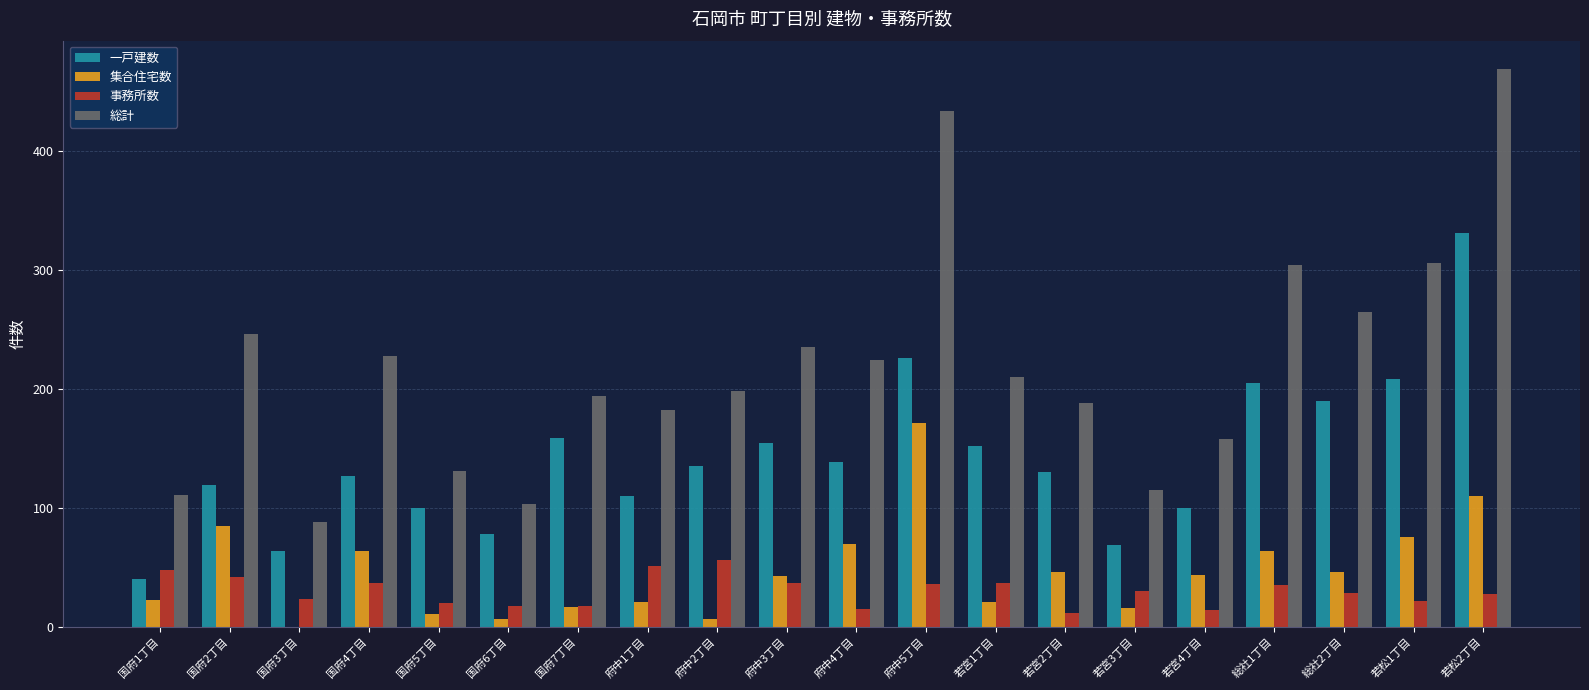

Is it true that 集合住宅数 equals 110 at 若松2丁目?

True